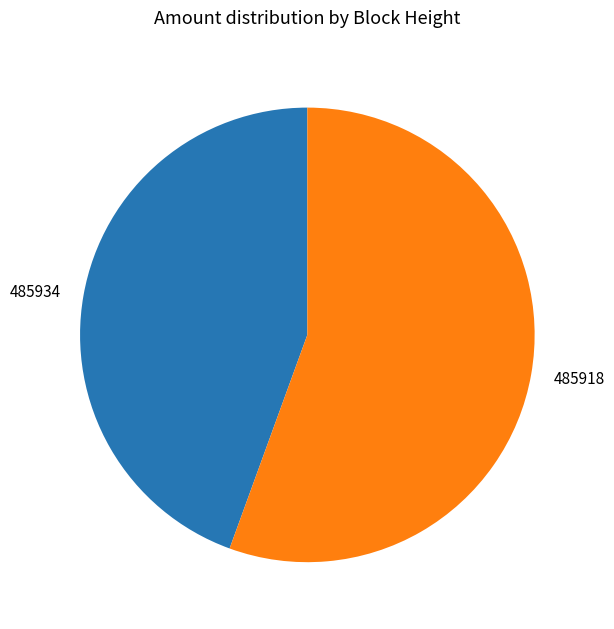

Count the number of slices in the pie.

2